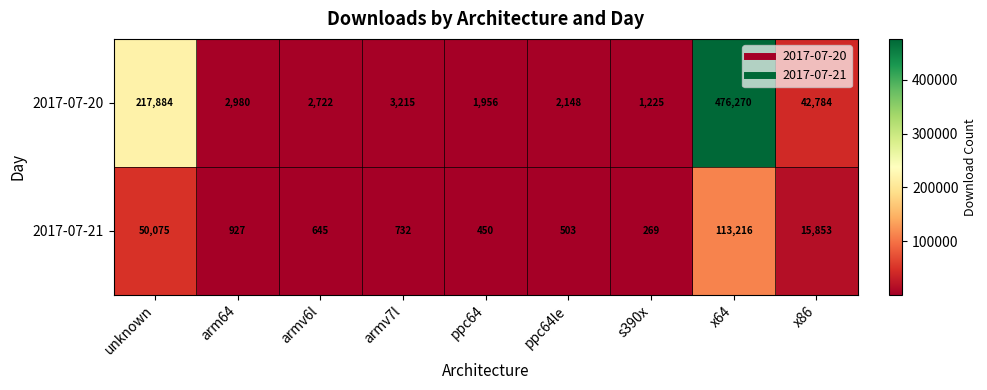

What is the maximum value shown in the chart?

476270